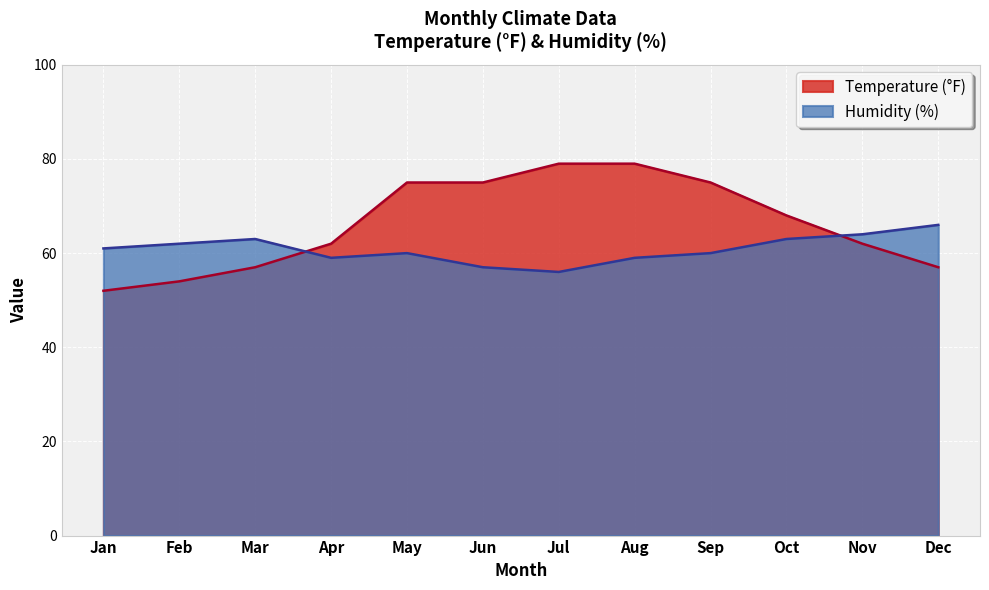

What is the difference between the Humidity (%) values at Jul and Oct?

7